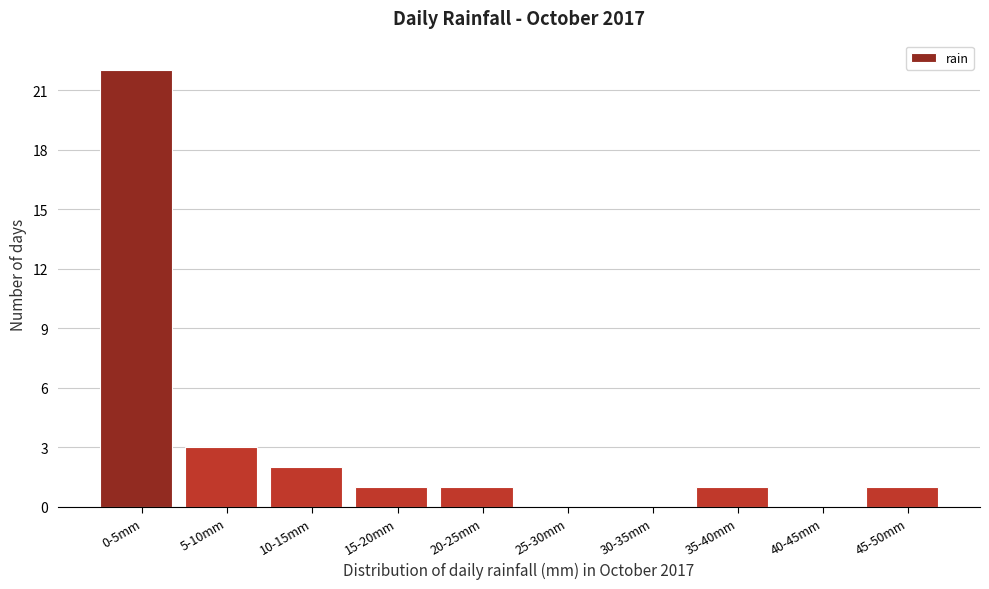

Reading right to left, what are all the values shown in this chart?

45-50mm=1	40-45mm=0	35-40mm=1	30-35mm=0	25-30mm=0	20-25mm=1	15-20mm=1	10-15mm=2	5-10mm=3	0-5mm=22